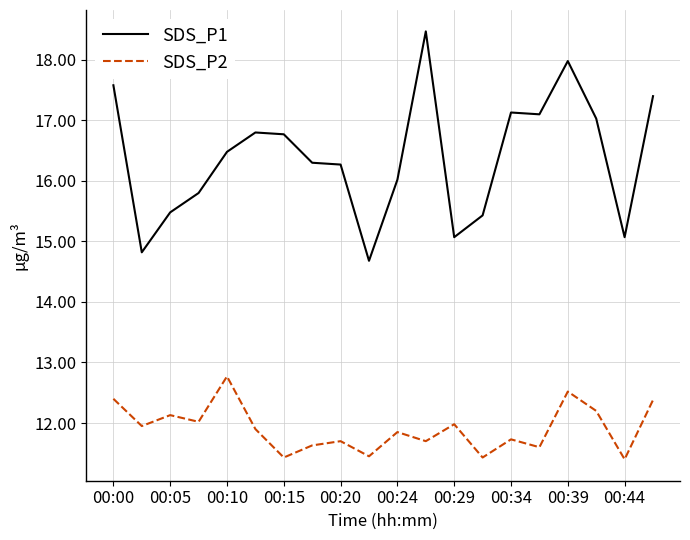

Which series has the largest range (max minus min)?

SDS_P1